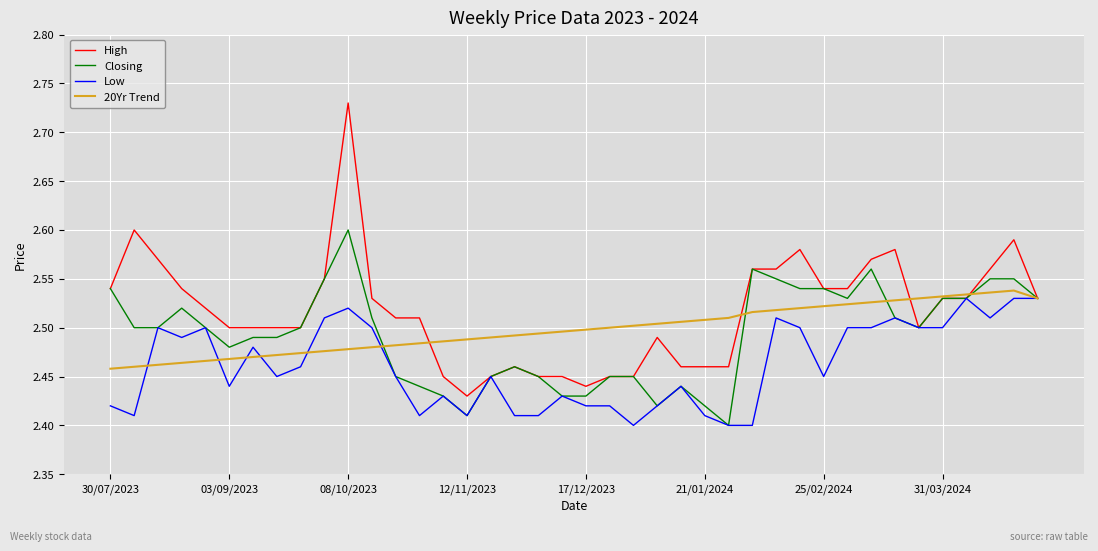

Which series has the largest range (max minus min)?

High